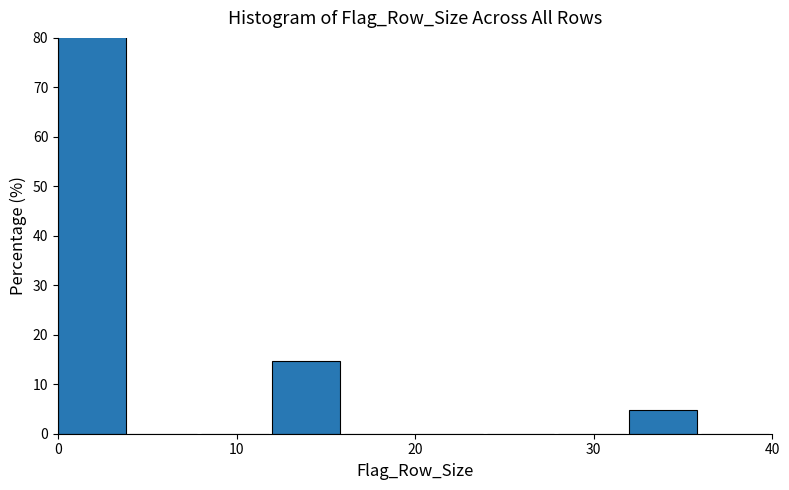

Over which range of the x-axis is the bar tallest?

0 to 4